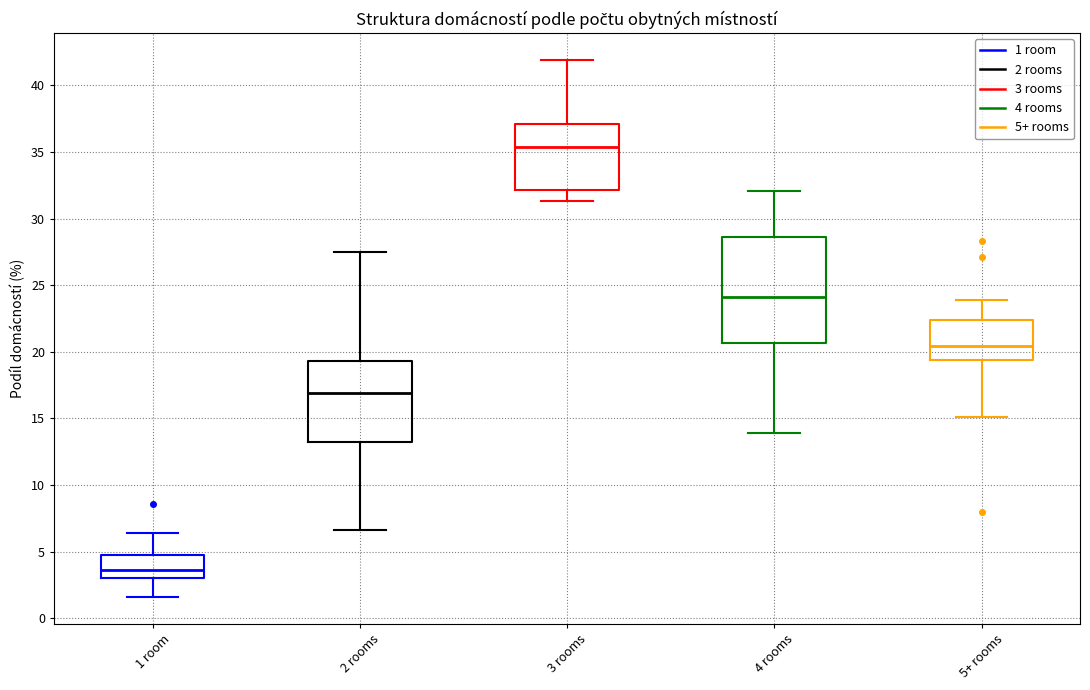

Where does the upper whisker of the box for 3 rooms end on the y-axis? The values are not printed on the chart, so give them approximately, as read against the axis.

42.0